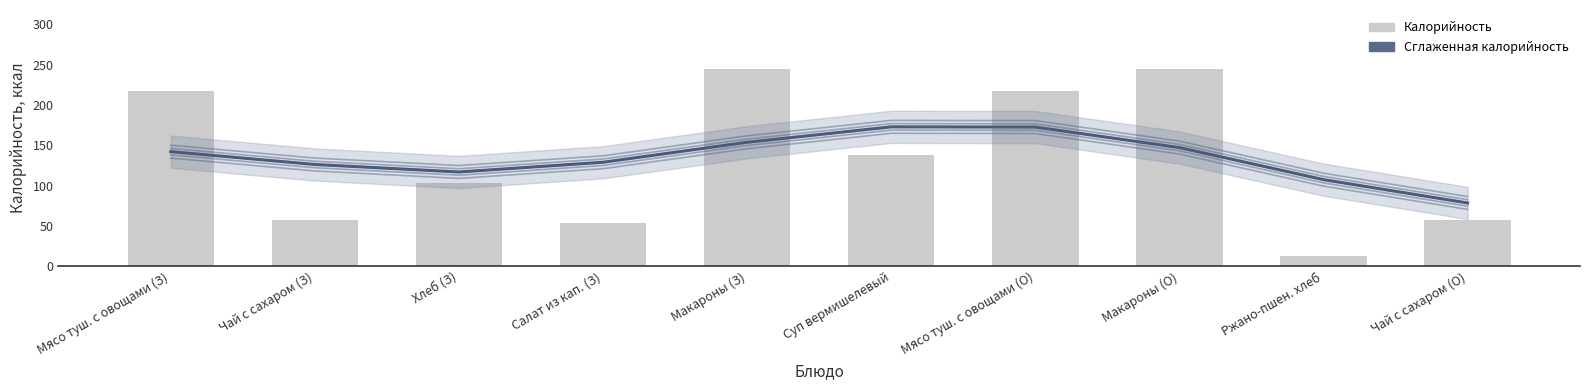

Rank the series at Чай с сахаром (О) from lowest to highest value.

Калорийность, Сглаженная калорийность